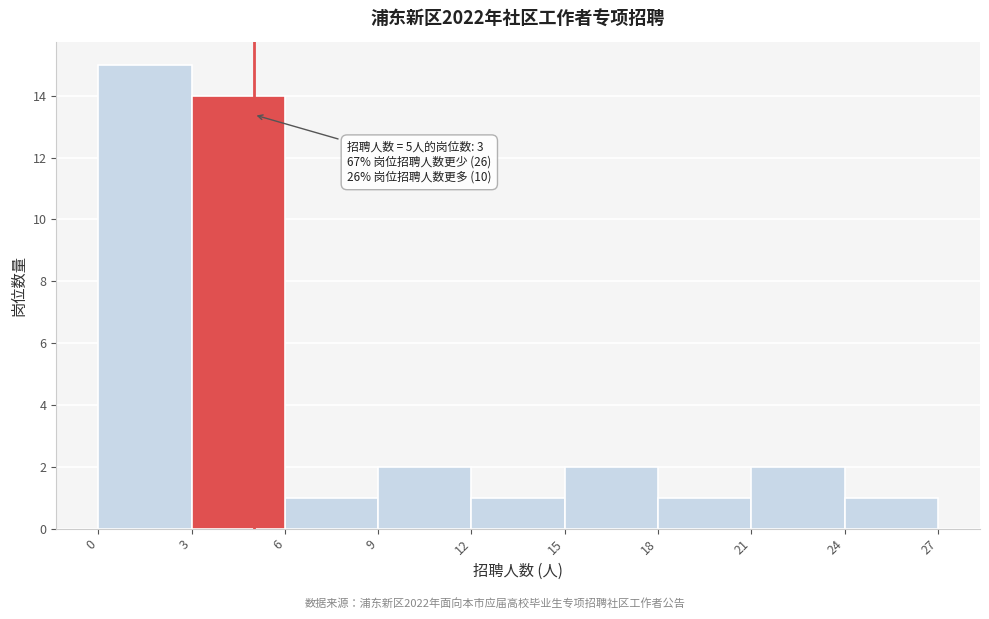

Which range on the x-axis has the tallest bar?

0 to 3